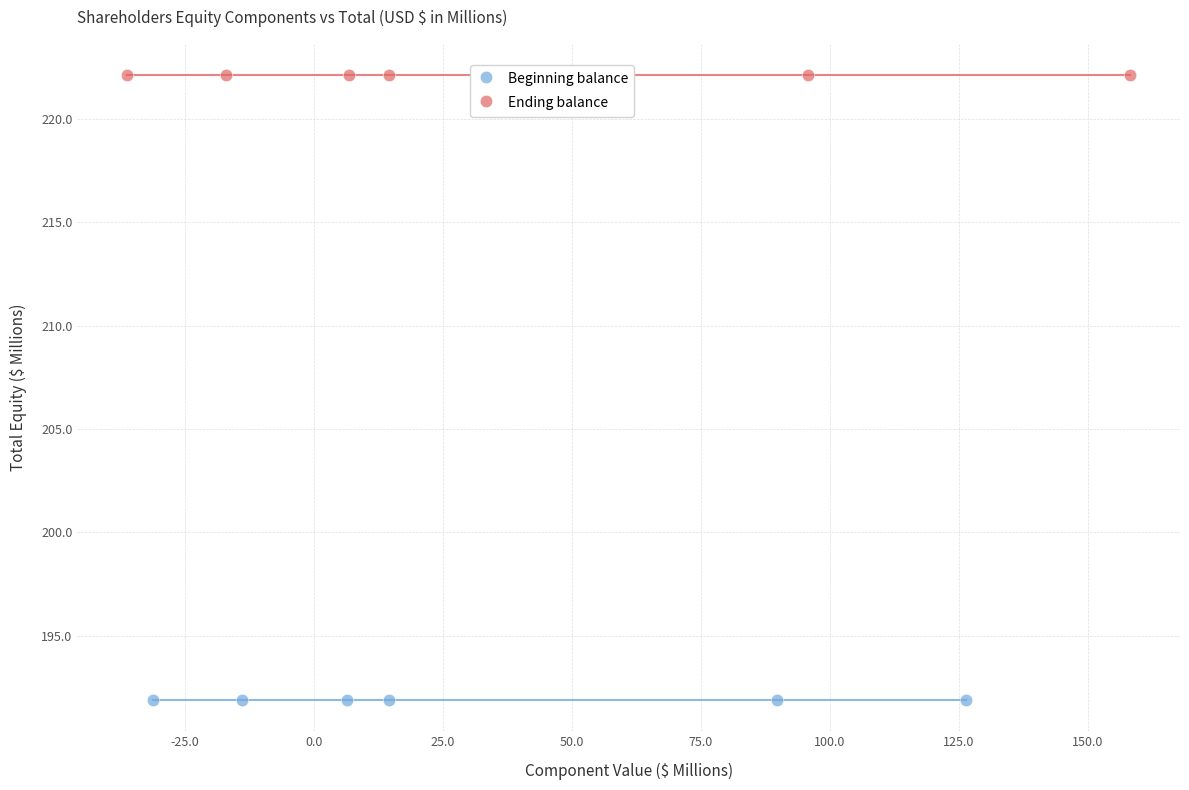

Which series contains the lowest Y value?

Beginning balance